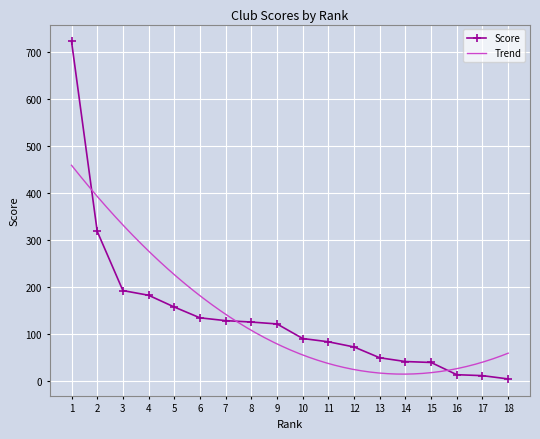

What is the difference between the maximum and minimum values?

718